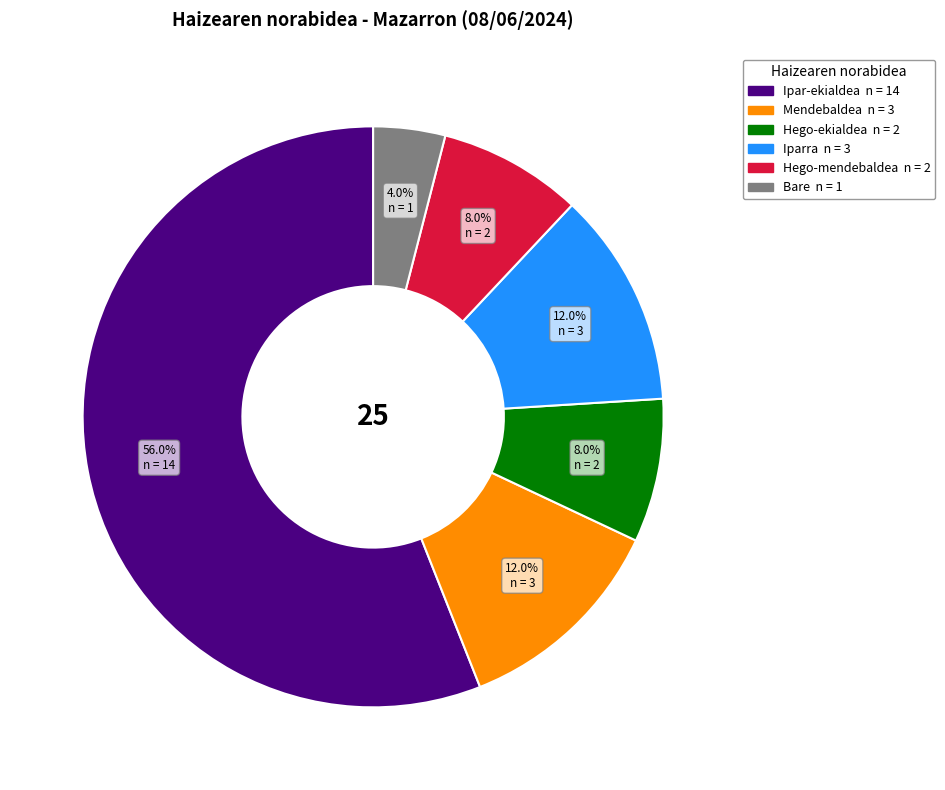

Which category accounts for the majority?

Ipar-ekialdea